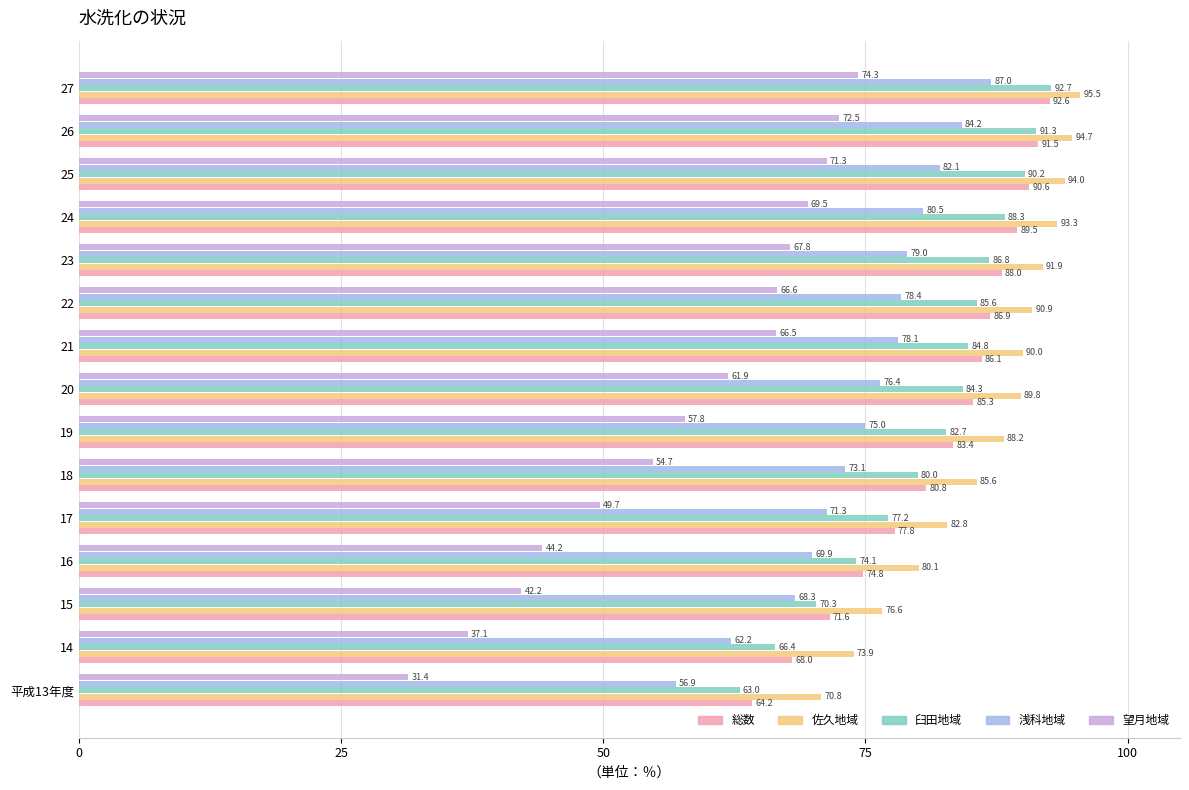

Rank the series by their maximum value, from lowest to highest.

望月地域, 浅科地域, 総数, 臼田地域, 佐久地域